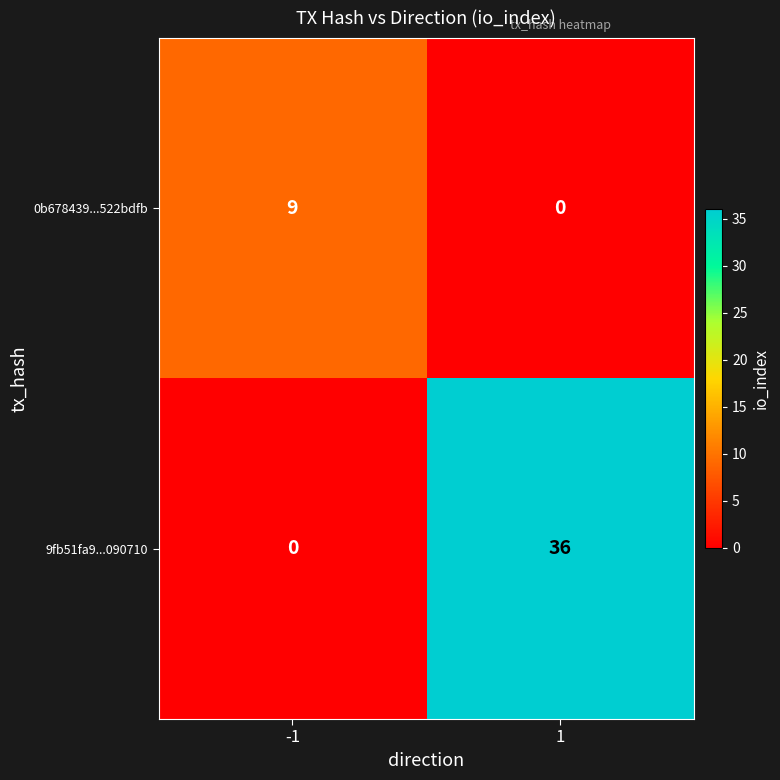

What is the sum of the 9fb51fa9...090710 values at 1 and -1?

36